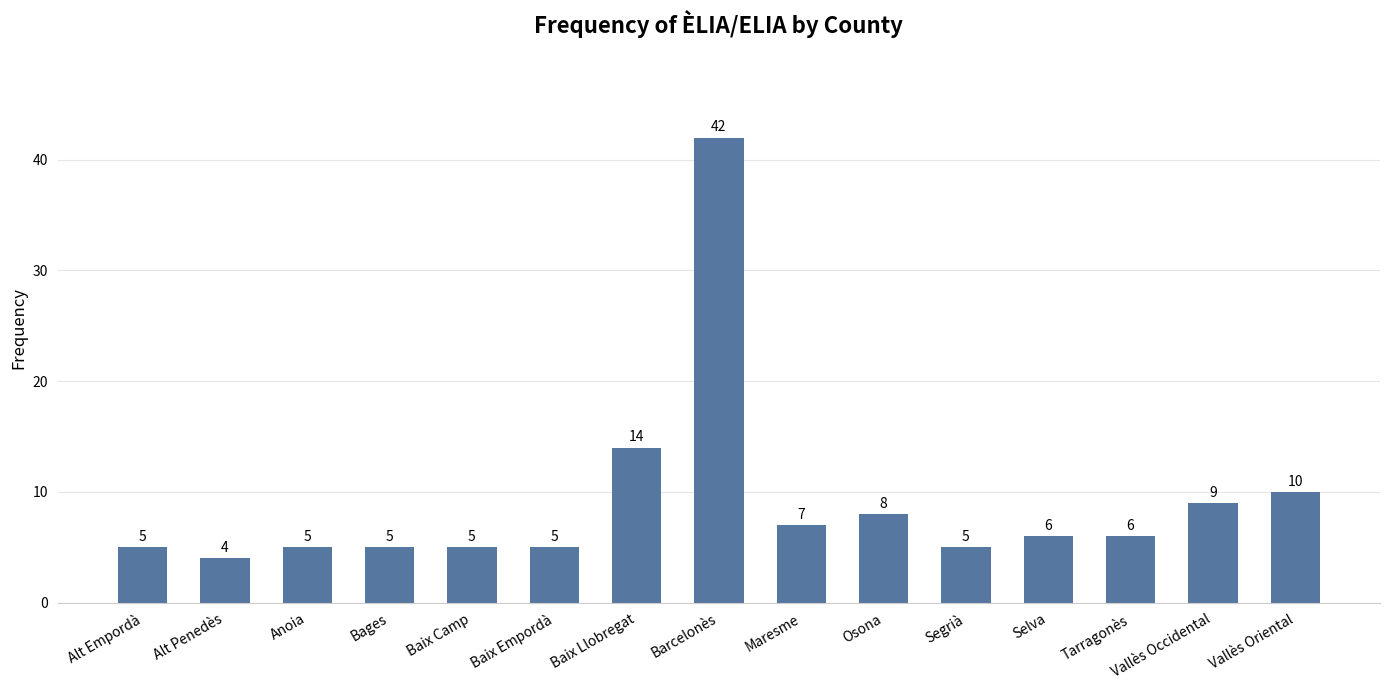

Are the bars grouped side by side (vs. stacked)?

No